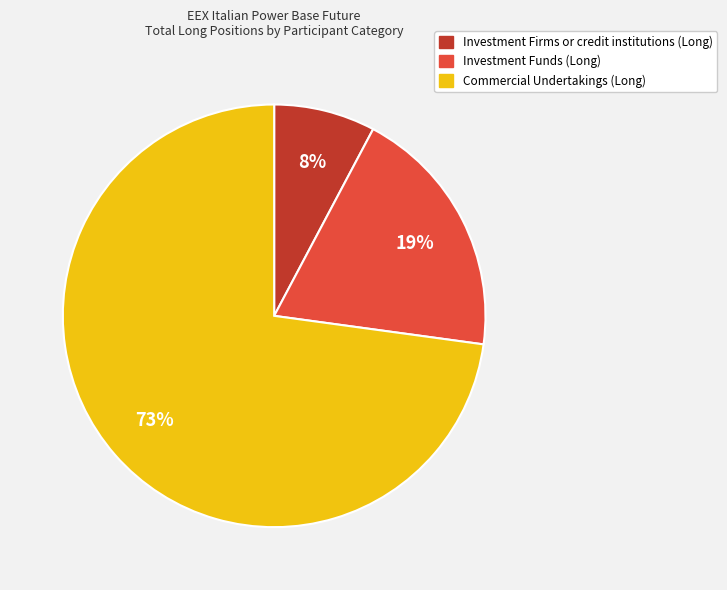

To the nearest percent, what is the difference between the largest and smallest slice percentages?

65%